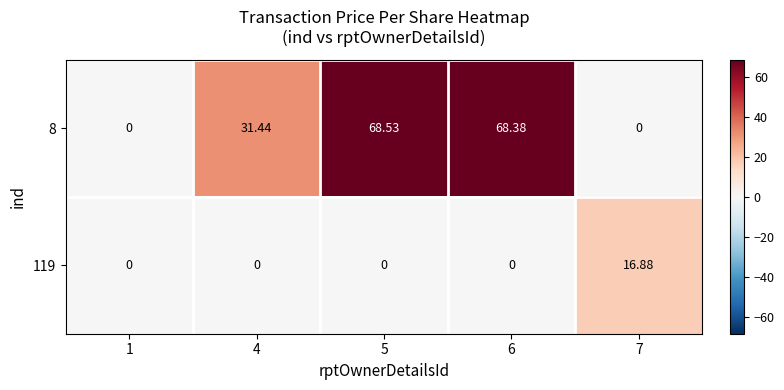

Is the value of 119 at 4 greater than the value of 8 at 4?

No